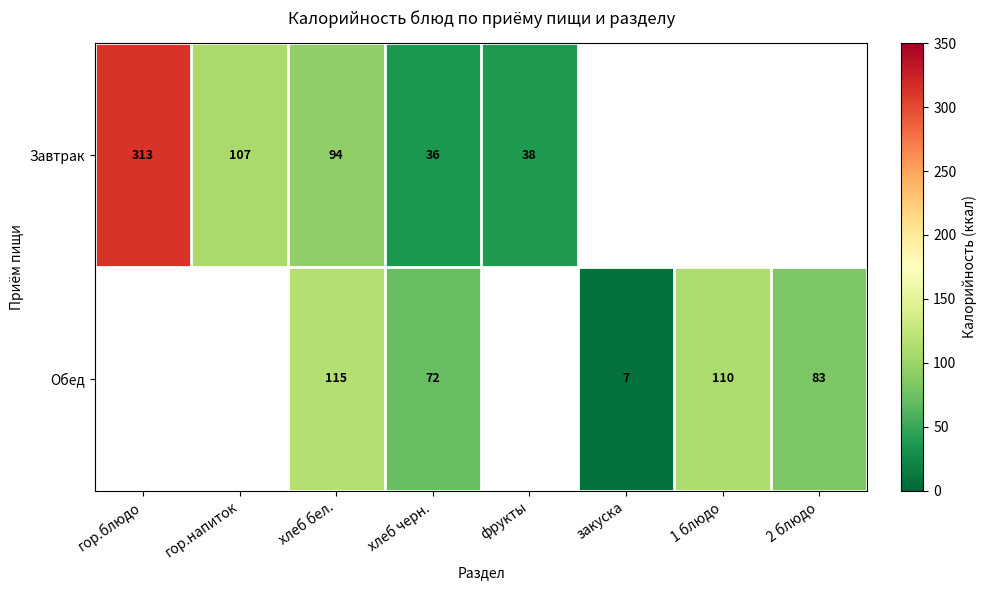

Is it true that Обед equals 115 at хлеб бел.?

True